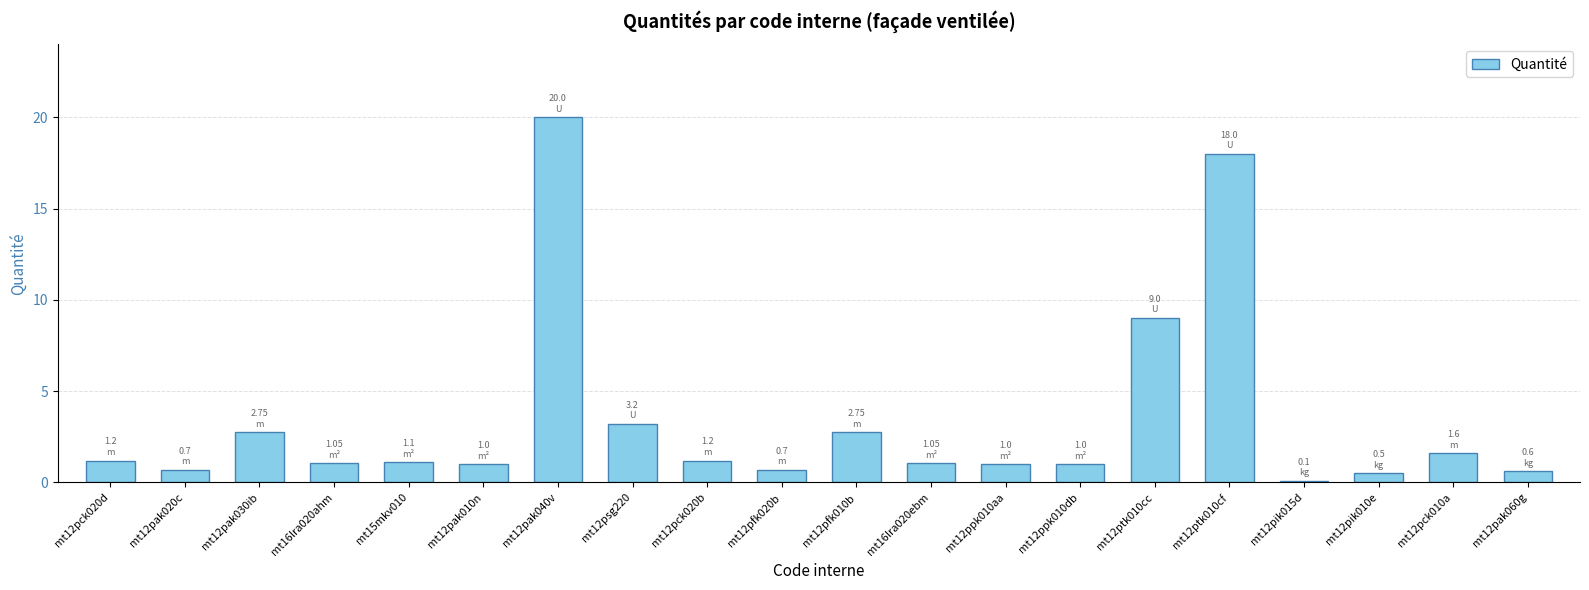

What is the value of the 16th bar from the left?

18.0